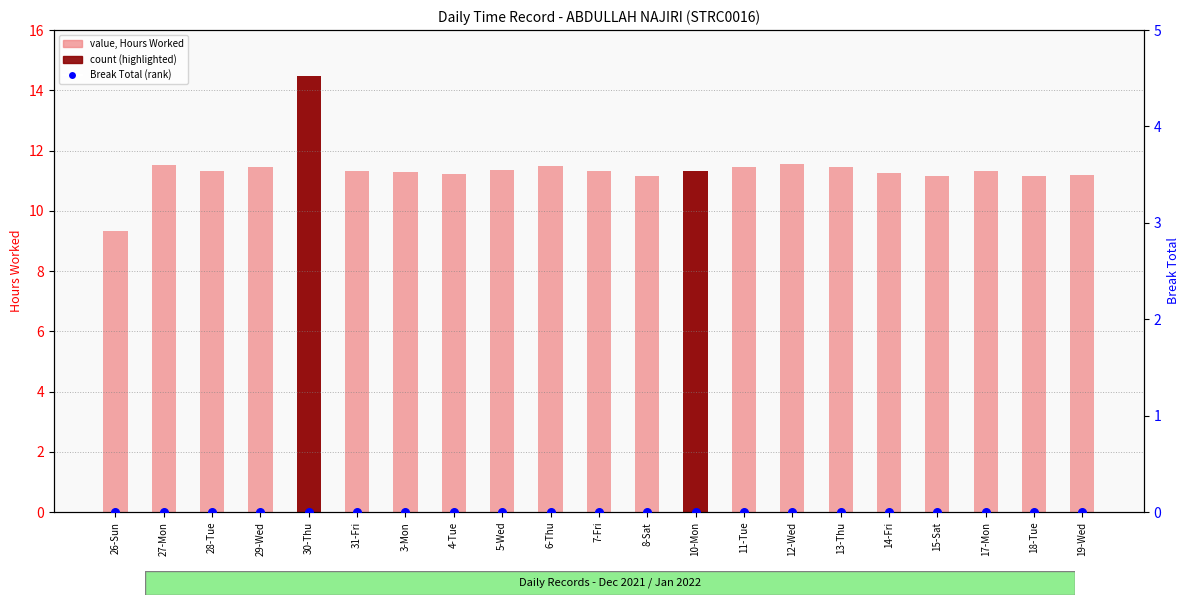

Which series has the largest total across all categories?

Hours Worked